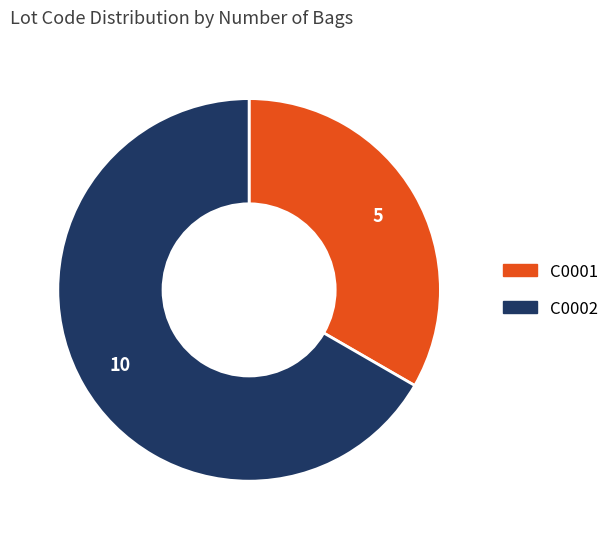

True or false: C0001 accounts for 45% of the total.

False